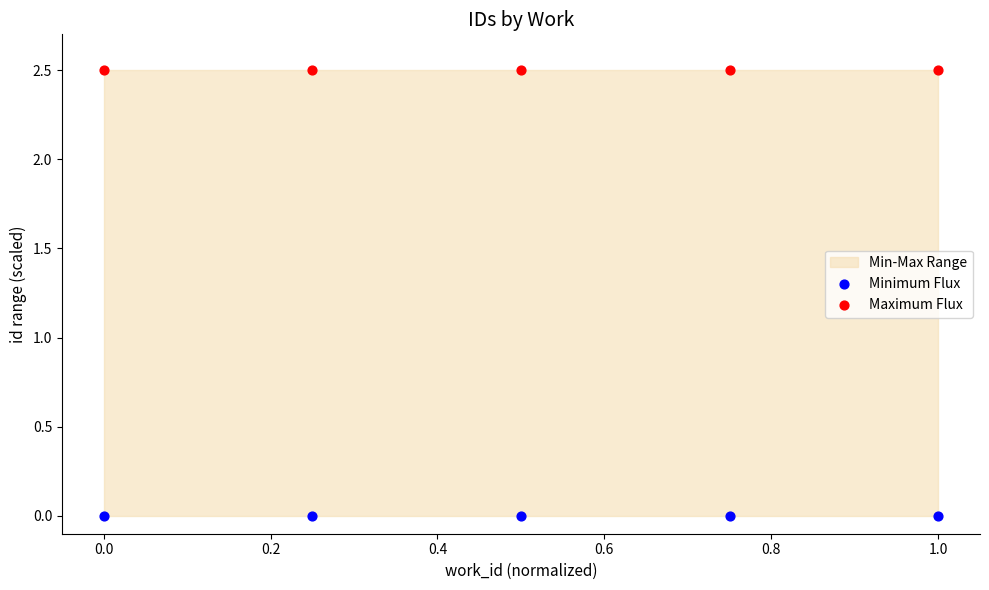

Which series reaches the minimum Y coordinate?

Minimum Flux